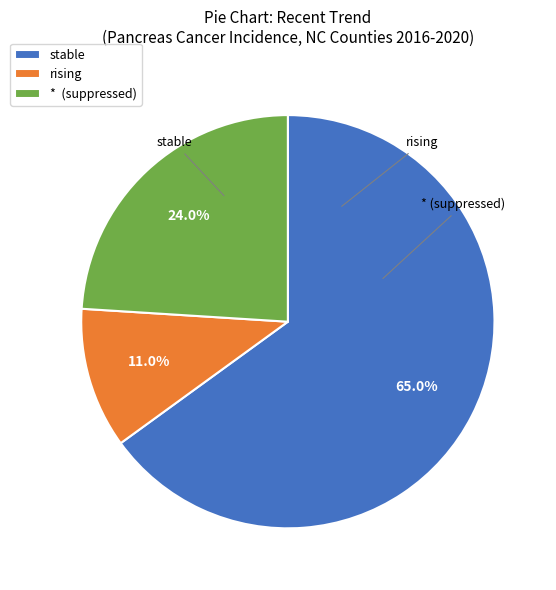

How many segments does this pie chart have?

3